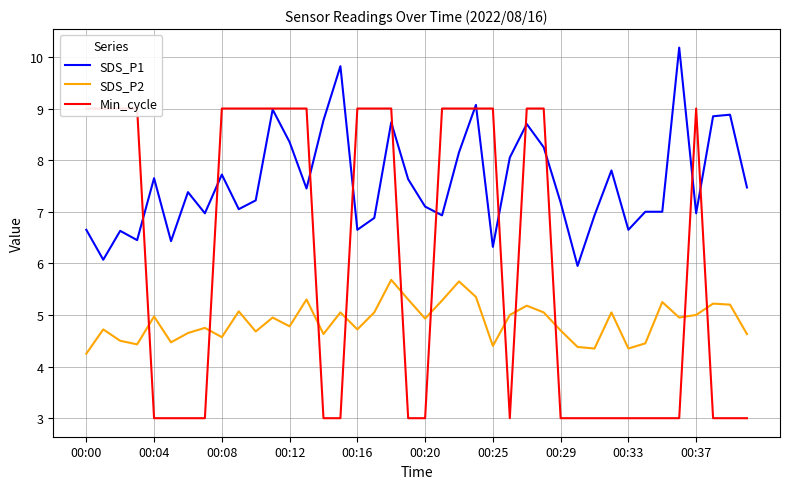

Reading left to right, what are all the values shown in this chart?

SDS_P1: 6.7	6.1	6.6	6.5	7.7	6.4	7.4	7.0	7.7	7.0	7.2	9.0	8.3	7.5	8.8	9.8	6.7	6.9	8.7	7.6	7.1	6.9	8.2	9.1	6.3	8.1	8.7	8.2	7.2	6.0	6.9	7.8	6.7	7.0	7.0	10.2	7.0	8.8	8.9	7.5
SDS_P2: 4.2	4.7	4.5	4.4	5.0	4.5	4.7	4.8	4.6	5.1	4.7	5.0	4.8	5.3	4.6	5.0	4.7	5.0	5.7	5.3	4.9	5.3	5.7	5.3	4.4	5.0	5.2	5.0	4.7	4.4	4.3	5.0	4.3	4.5	5.2	5.0	5.0	5.2	5.2	4.6
Min_cycle: 9.0	9.0	9.0	9.0	3.0	3.0	3.0	3.0	9.0	9.0	9.0	9.0	9.0	9.0	3.0	3.0	9.0	9.0	9.0	3.0	3.0	9.0	9.0	9.0	9.0	3.0	9.0	9.0	3.0	3.0	3.0	3.0	3.0	3.0	3.0	3.0	9.0	3.0	3.0	3.0